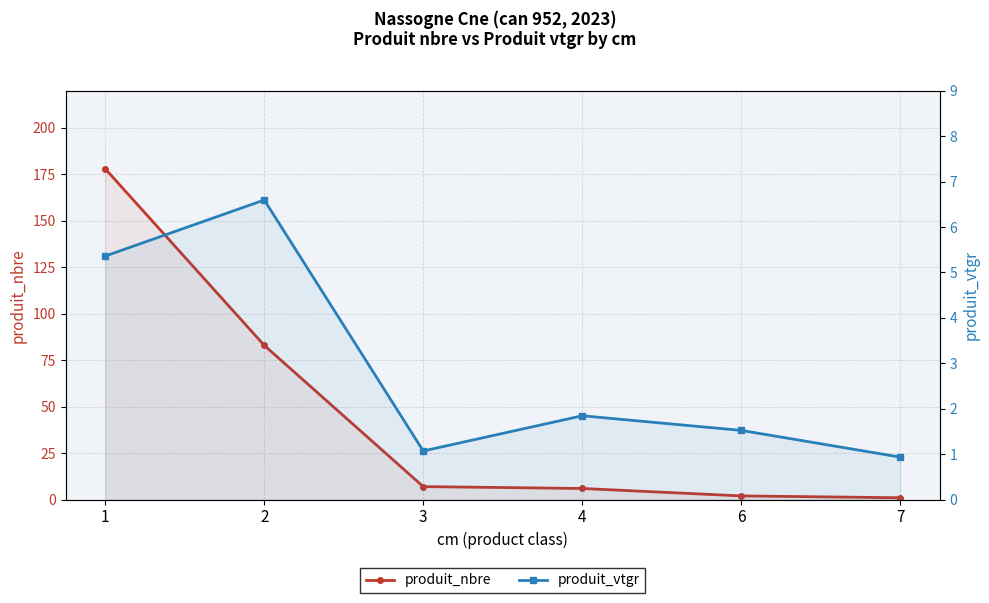

Rank the series at 3 from lowest to highest value.

produit_vtgr, produit_nbre